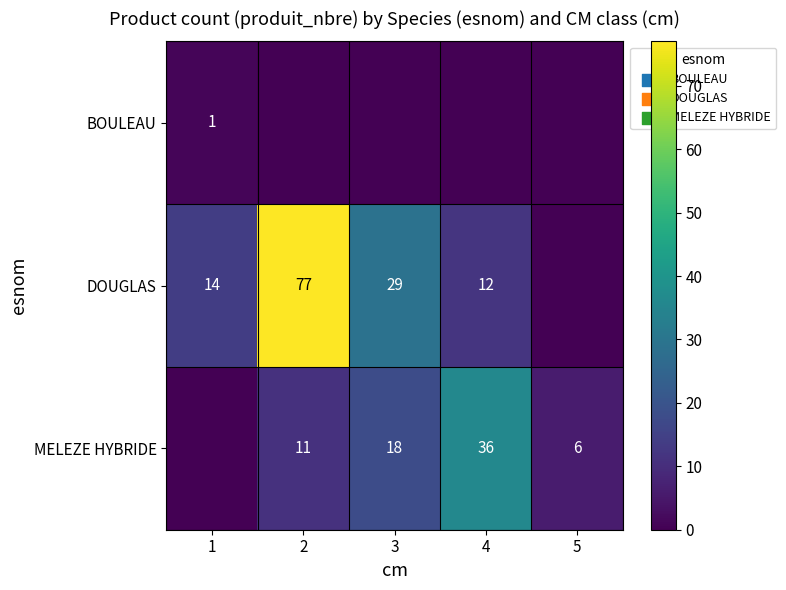

True or false: MELEZE HYBRIDE has a value of 4 at 5.

False